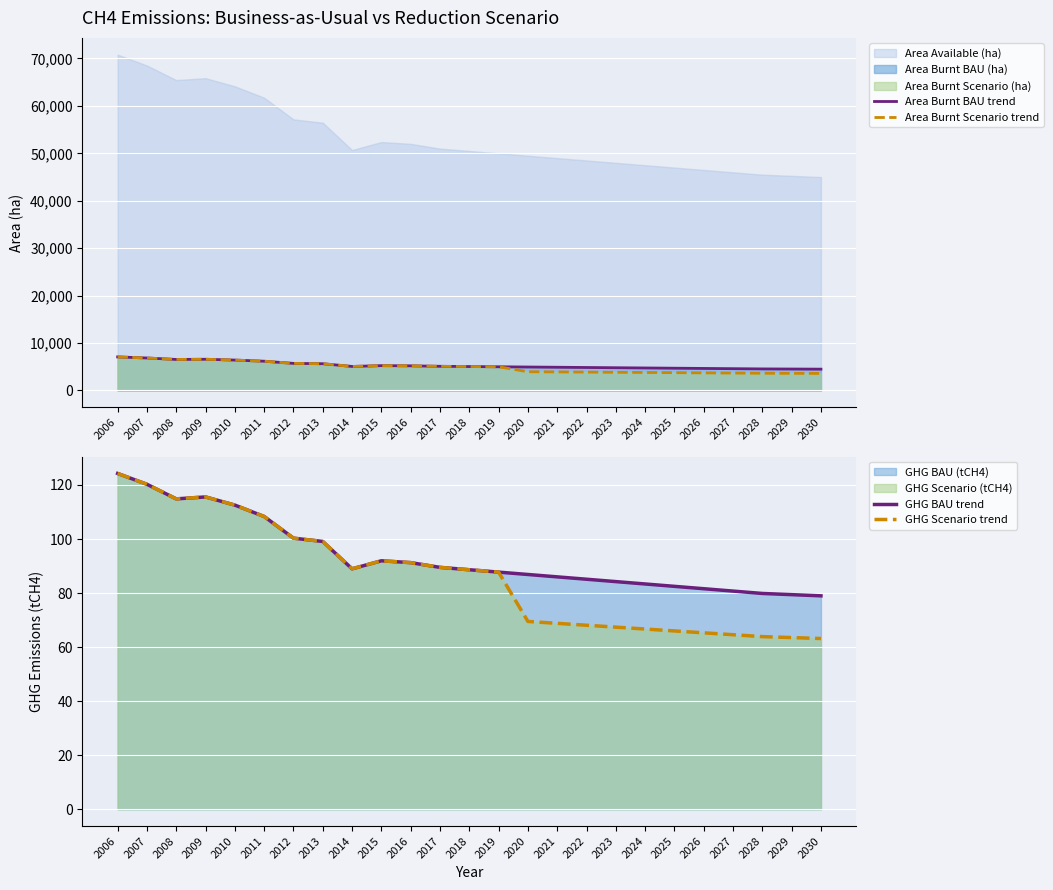

What is the approximate value of GHG BAU trend at 2010?

112.5